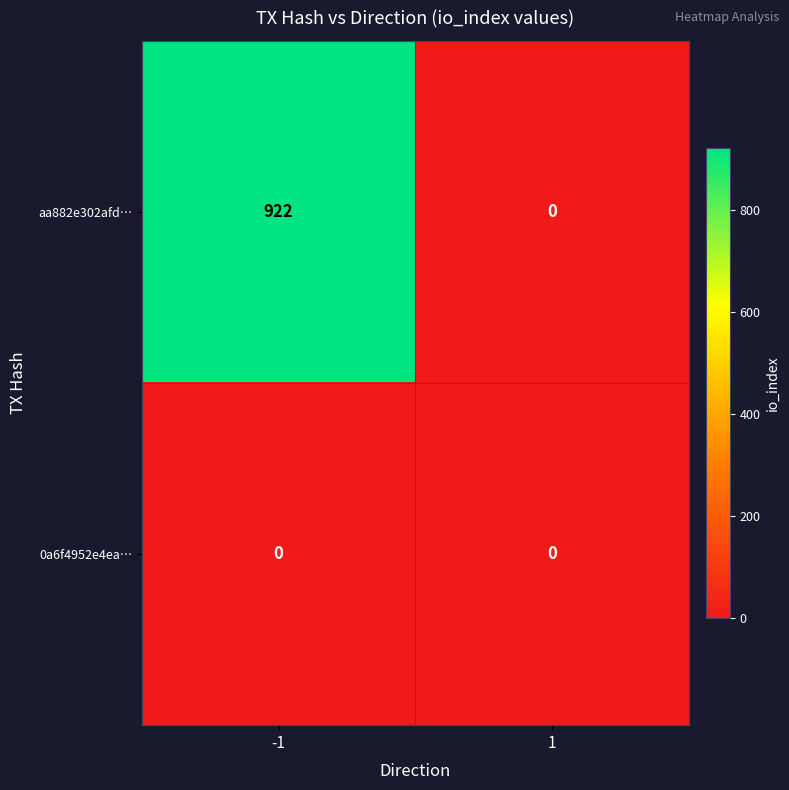

Is it true that aa882e302afd… equals 0 at 1?

True